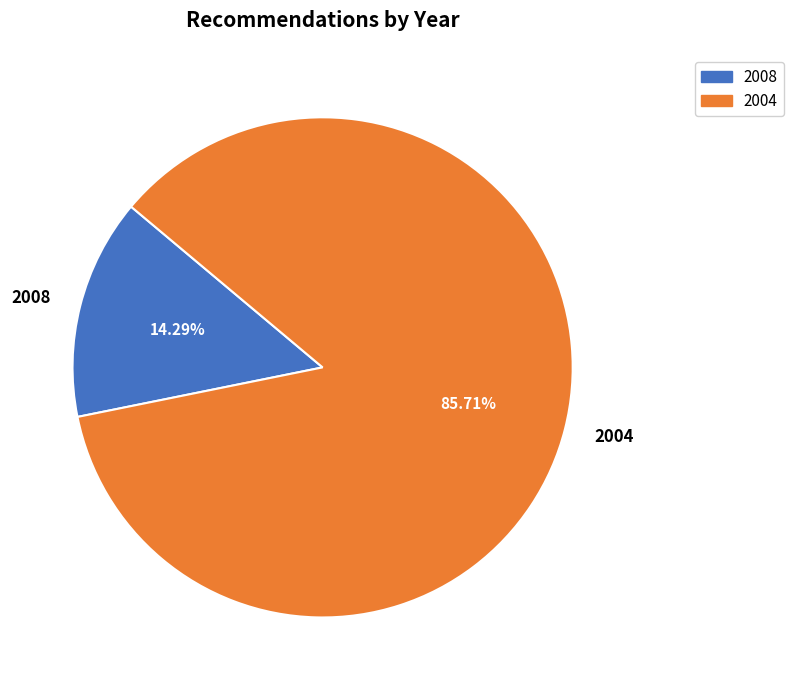

Combined, do 2004 and 2008 account for over 50%?

Yes